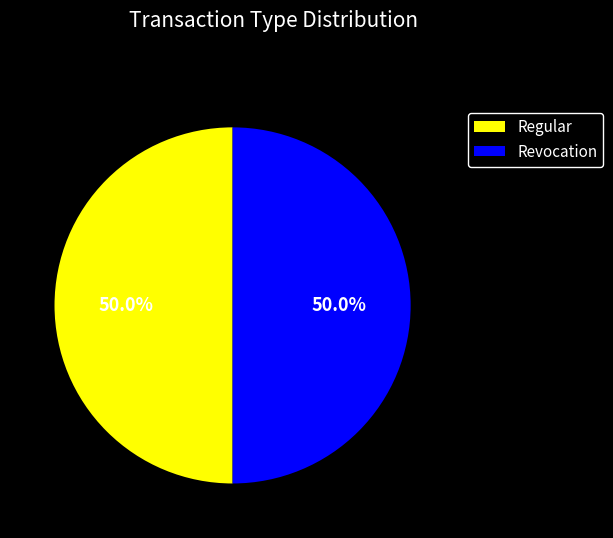

What is the ratio of the value at Revocation to the value at Regular?

1.0